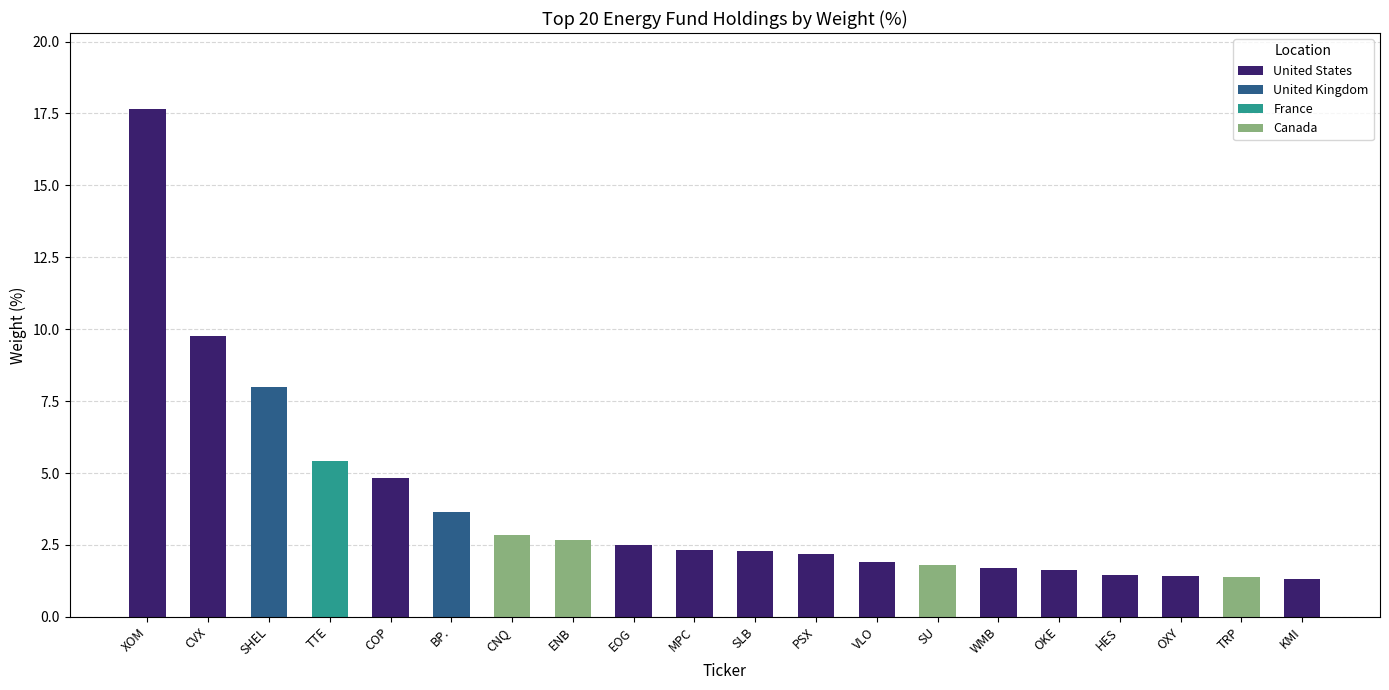

What is the value of the 3rd bar from the left?

8.0